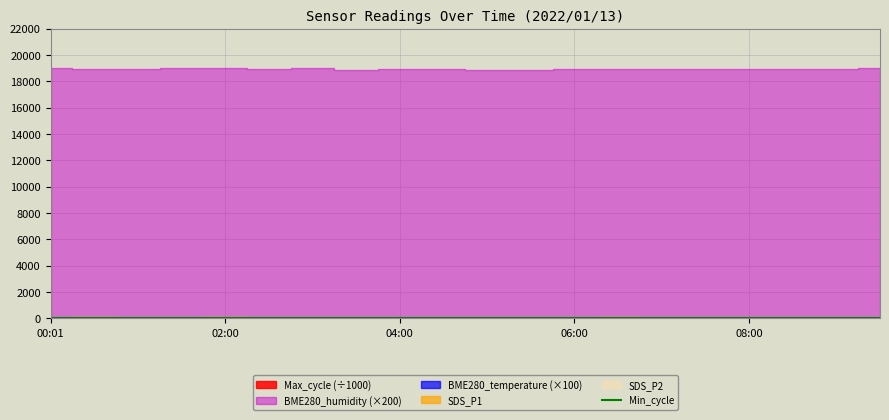

Between which two adjacent categories do Min_cycle and SDS_P2 first intersect?

01:27 and 02:00